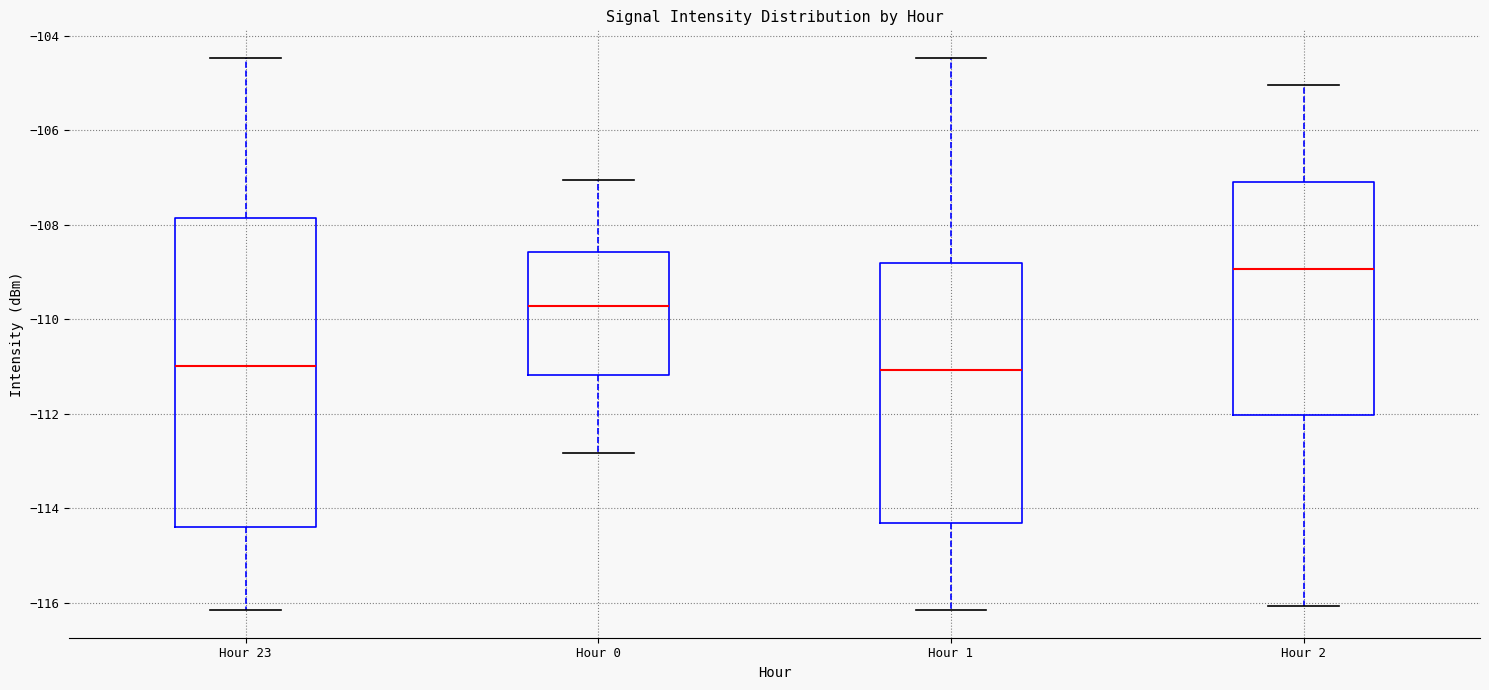

Reading left to right, transcribe this box plot: for each box, give where its median line is, the range the box spans, and where its two whiskers end, as read against the y-axis. The values are not printed on the chart, so give them approximately, as read against the axis.

Hour 23: median -111.0, box -114.4 to -107.8, whiskers -116.2 to -104.4
Hour 0: median -109.8, box -111.2 to -108.6, whiskers -112.8 to -107.0
Hour 1: median -111.0, box -114.4 to -108.8, whiskers -116.2 to -104.4
Hour 2: median -109.0, box -112.0 to -107.2, whiskers -116.0 to -105.0